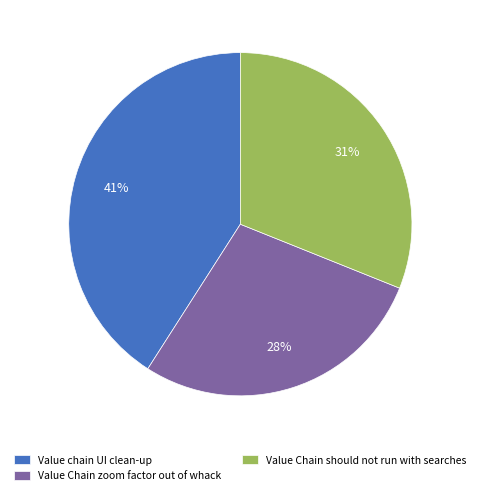

To the nearest percent, what portion does Value chain UI clean-up represent?

41%